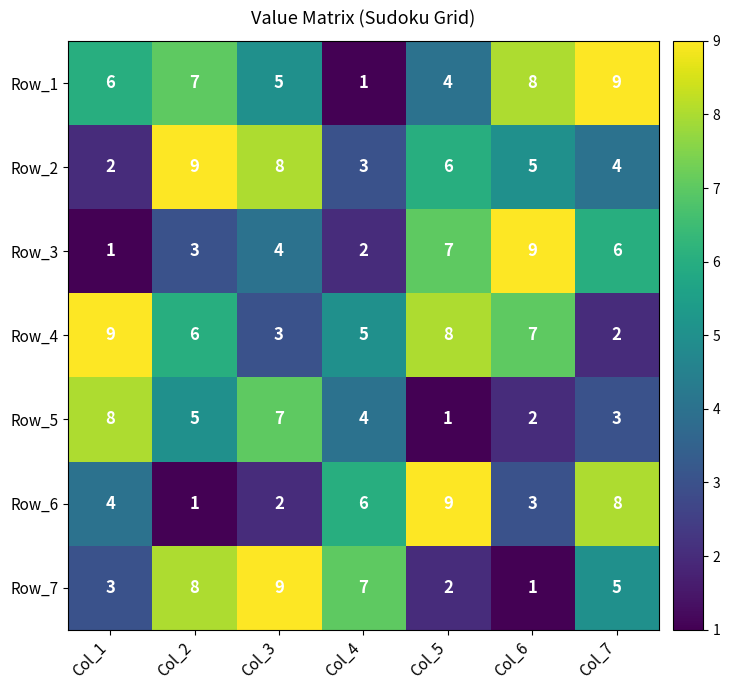

What is the maximum value shown in the chart?

9